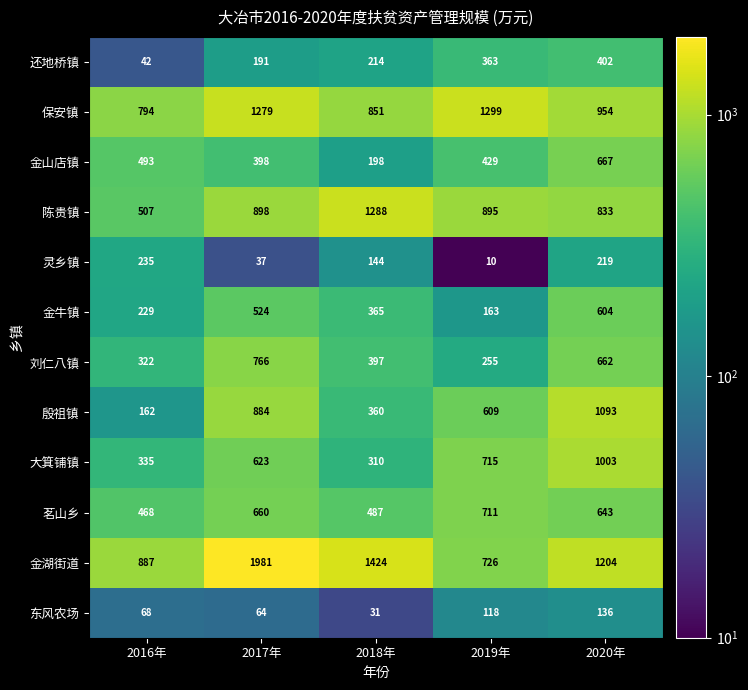

At 2016年, list the series in order from smallest to largest.

还地桥镇, 东风农场, 殷祖镇, 金牛镇, 灵乡镇, 刘仁八镇, 大箕铺镇, 茗山乡, 金山店镇, 陈贵镇, 保安镇, 金湖街道